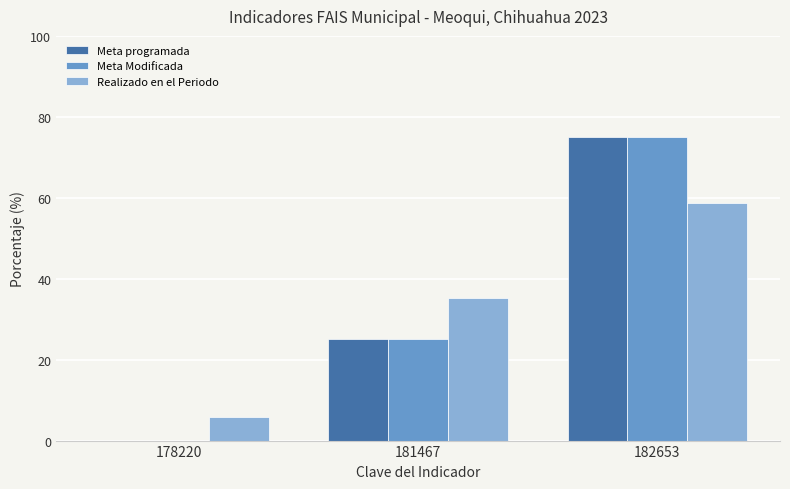

True or false: Meta programada has a value of 0.0 at 178220.

True